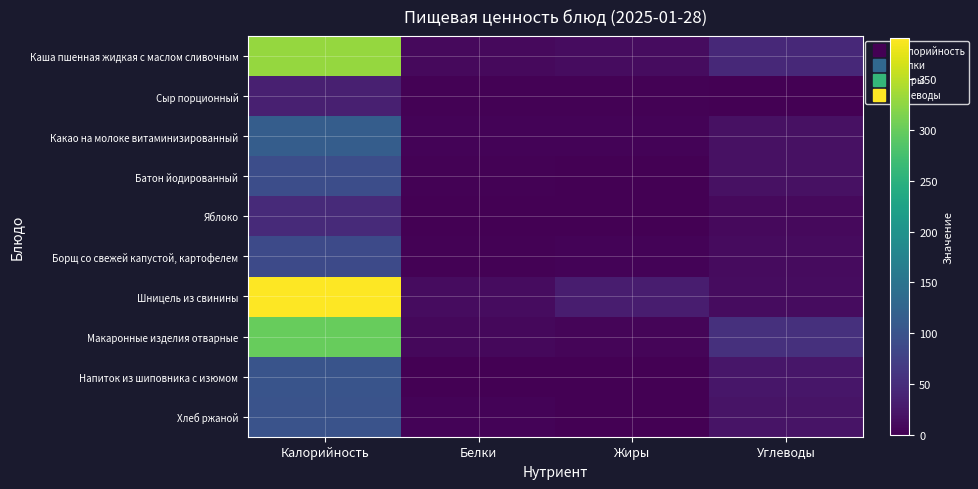

Reading right to left, extract all data points from this chart.

Каша пшенная жидкая с маслом сливочным: Углеводы=45.1	Жиры=12.5	Белки=9.3	Калорийность=329.6
Сыр порционный: Углеводы=0.0	Жиры=2.6	Белки=2.6	Калорийность=34.4
Какао на молоке витаминизированный: Углеводы=17.9	Жиры=3.3	Белки=3.1	Калорийность=115.4
Батон йодированный: Углеводы=18.0	Жиры=1.0	Белки=2.6	Калорийность=91.7
Яблоко: Углеводы=9.8	Жиры=0.4	Белки=0.4	Калорийность=47.0
Борщ со свежей капустой, картофелем: Углеводы=10.8	Жиры=4.2	Белки=1.7	Калорийность=88.0
Шницель из свинины: Углеводы=12.9	Жиры=31.5	Белки=13.3	Калорийность=390.7
Макаронные изделия отварные: Углеводы=54.6	Жиры=5.2	Белки=8.6	Калорийность=299.7
Напиток из шиповника с изюмом: Углеводы=23.2	Жиры=0.1	Белки=0.6	Калорийность=101.2
Хлеб ржаной: Углеводы=21.0	Жиры=0.5	Белки=3.2	Калорийность=100.0